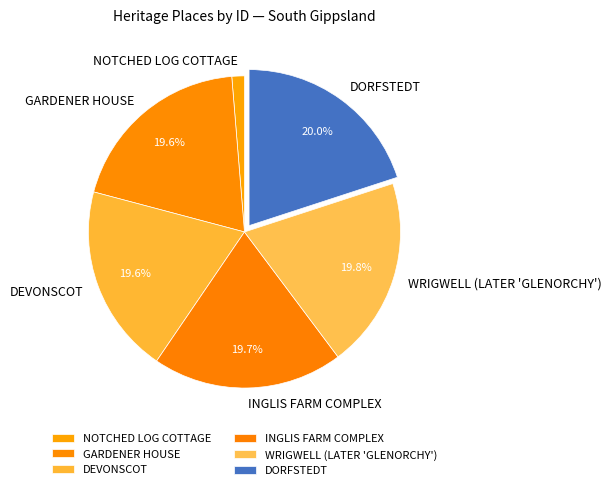

How many segments does this pie chart have?

6